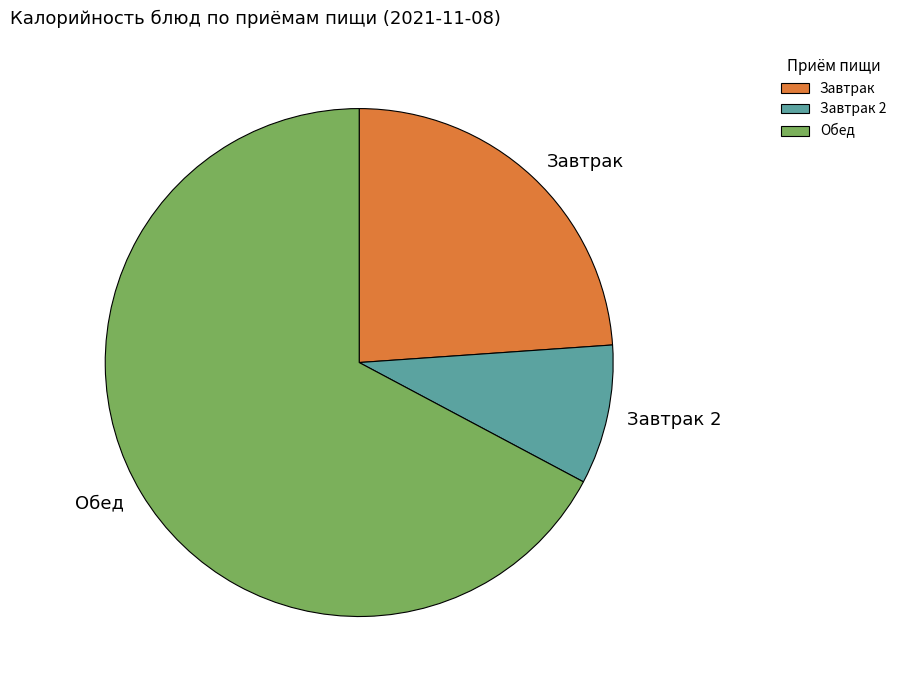

Is the sum of Завтрак 2 and Завтрак greater than half?

No